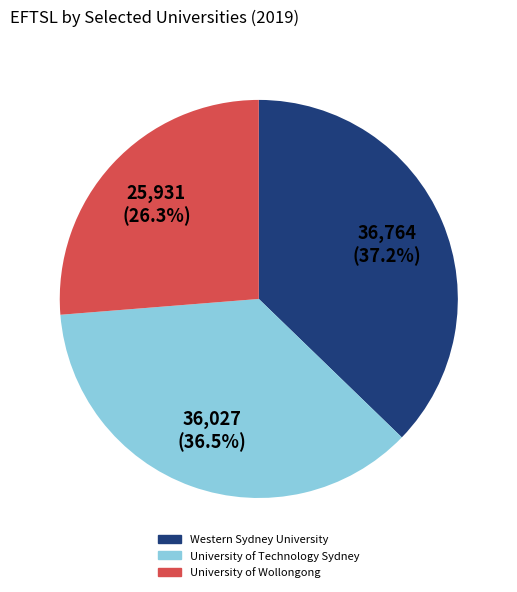

Count the number of slices in the pie.

3